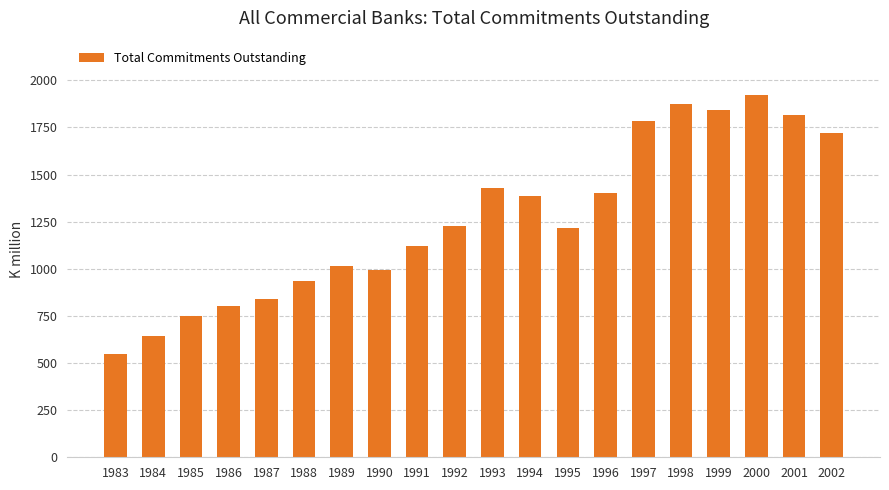

Reading left to right, transcribe all the data shown in this chart.

546.9	643.4	751.5	800.0	840.6	933.9	1017.0	991.9	1121.3	1229.0	1431.0	1383.5	1217.8	1404.6	1786.5	1875.3	1840.0	1921.8	1813.4	1722.9